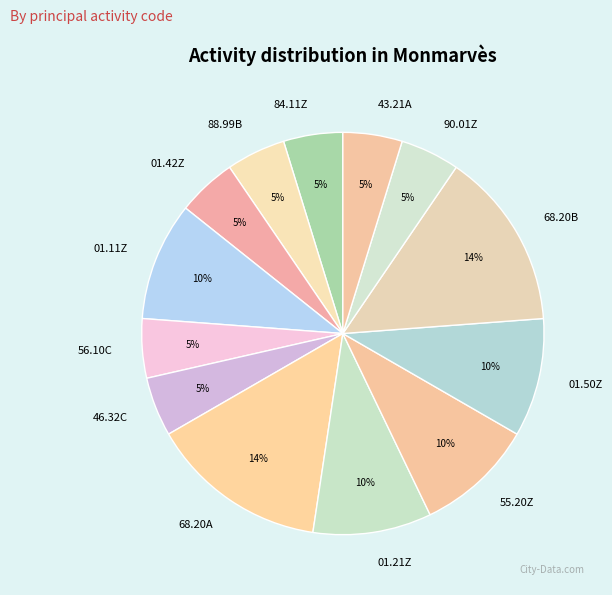

What is the ratio of the value at 01.21Z to the value at 68.20B?

0.7